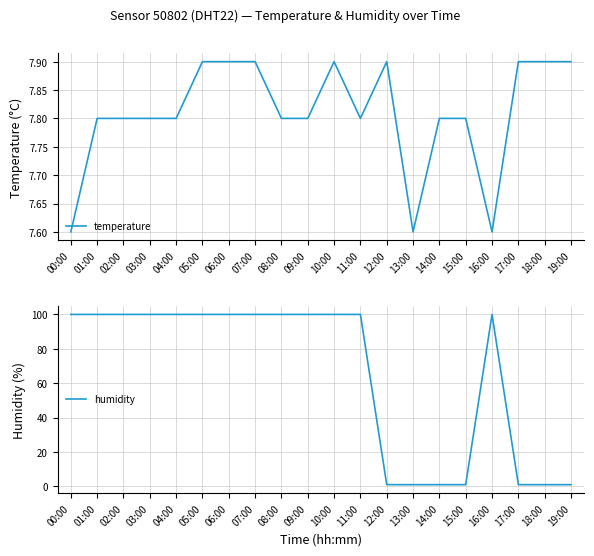

How many interior local peaks does the temperature series have?

2